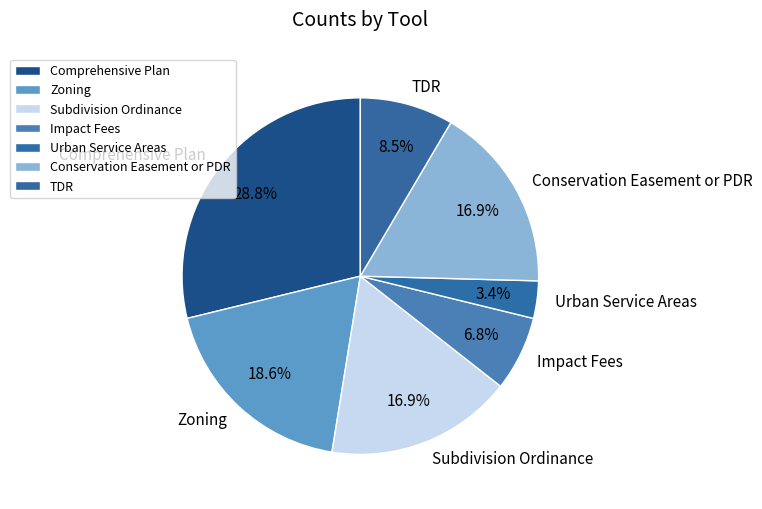

To the nearest percent, what portion does Impact Fees represent?

7%